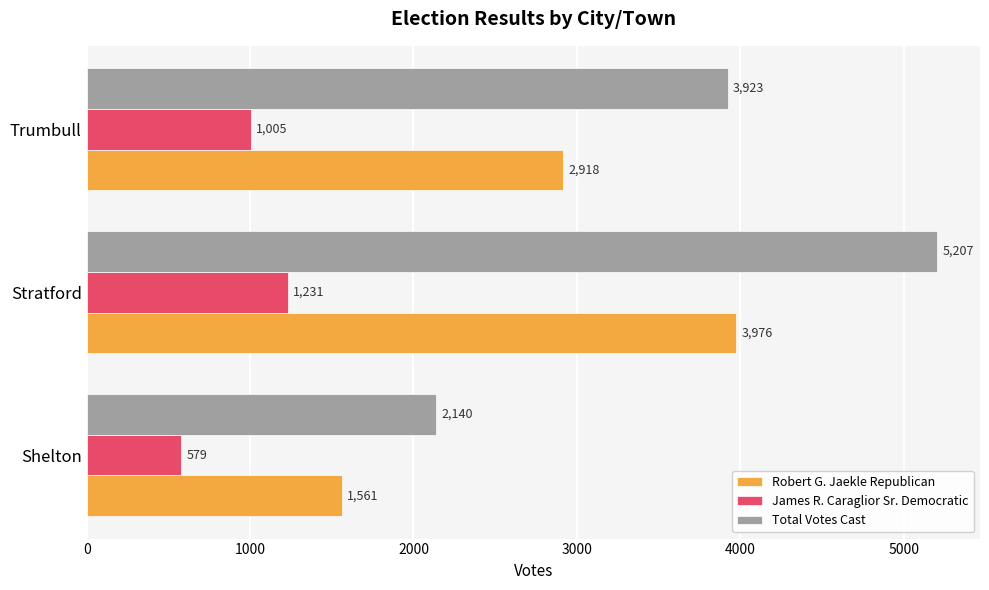

Between Shelton and Stratford, which series saw the biggest shift?

Total Votes Cast